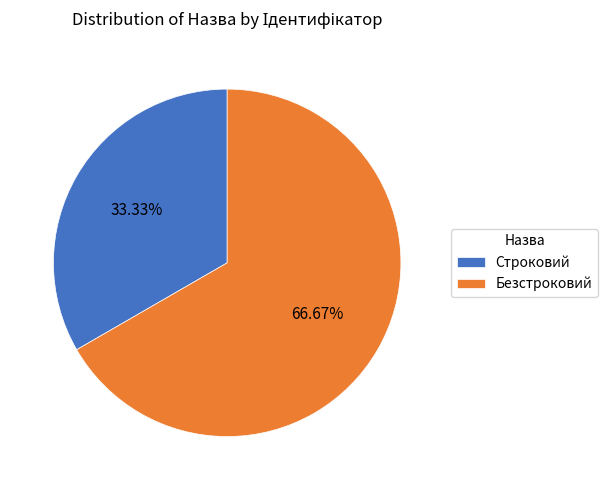

Does any single category account for the majority?

Yes